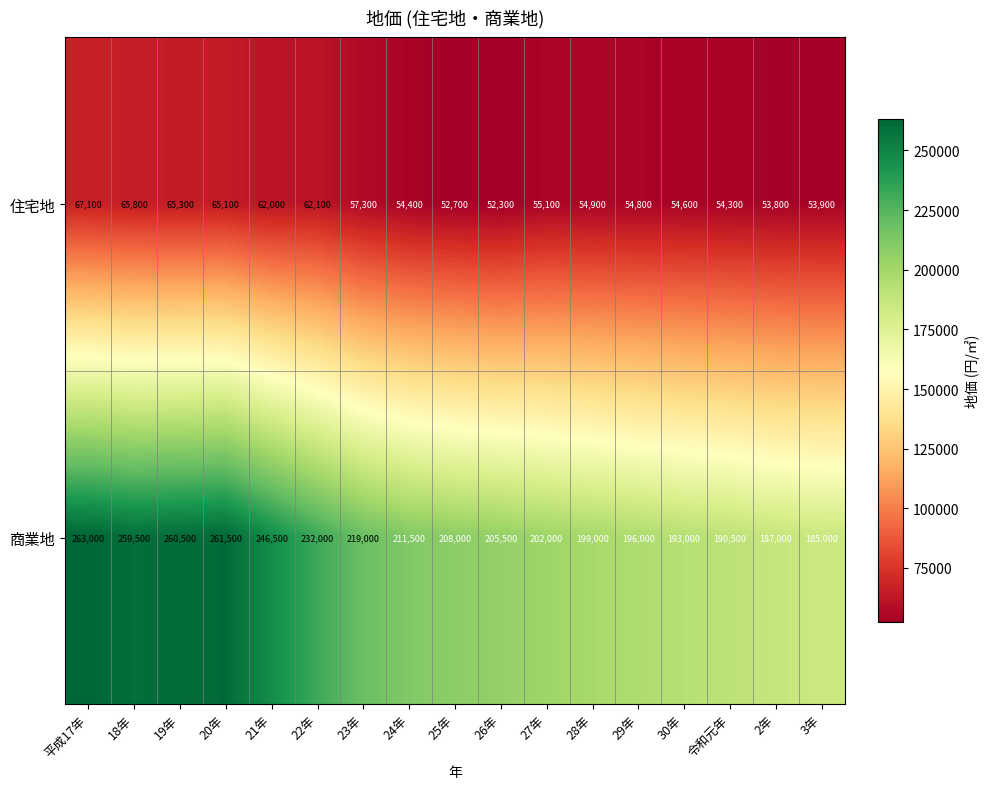

Which category has the highest value across all series?

平成17年